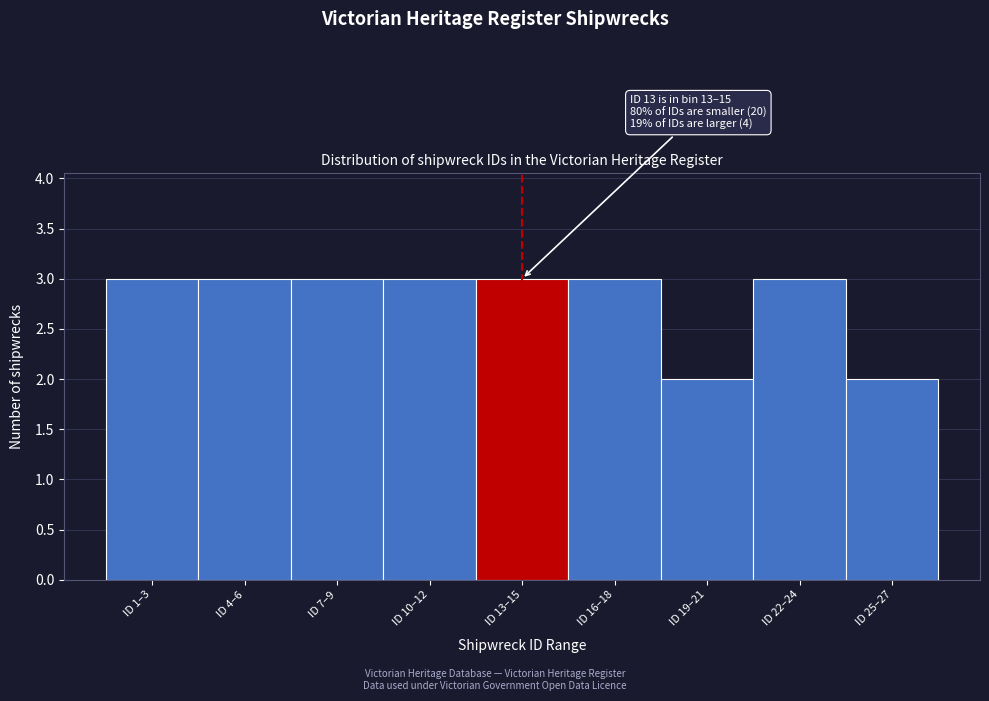

Reading left to right, extract all data points from this chart.

3	3	3	3	3	3	2	3	2